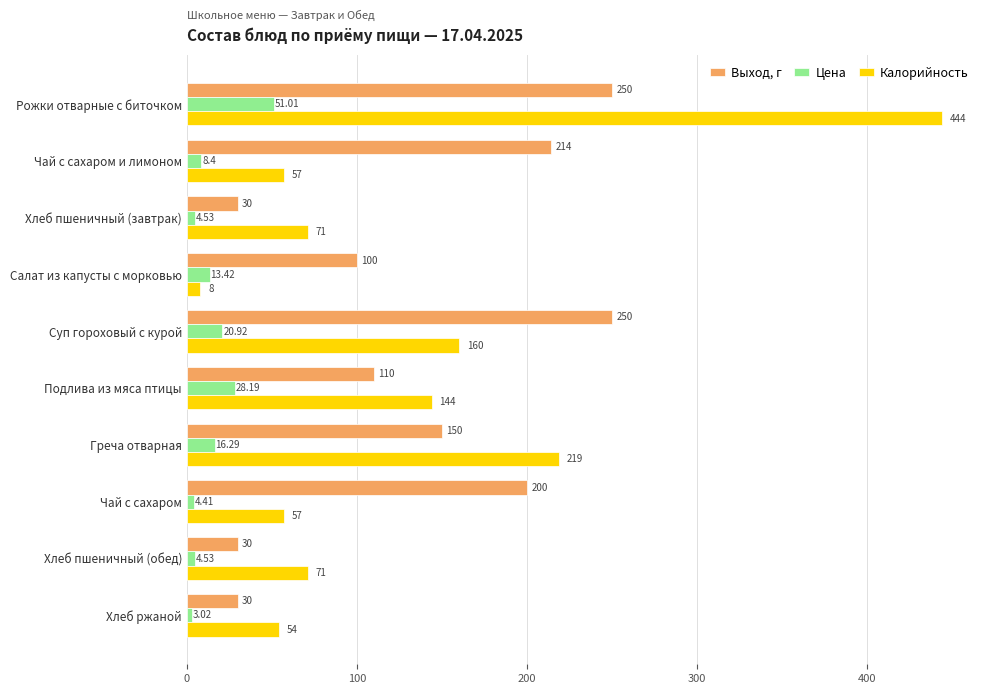

At which category is the sum across all series the highest?

Рожки отварные с биточком